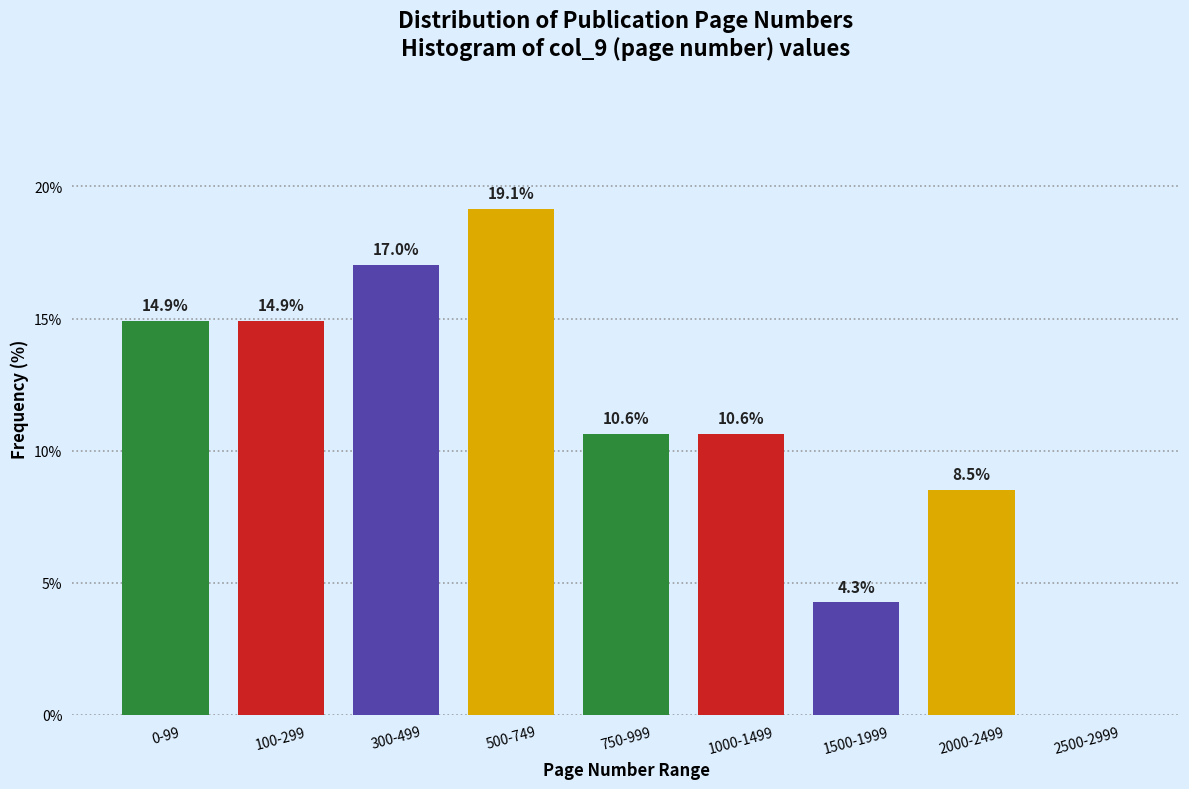

Reading left to right, extract all data points from this chart.

0-99=14.9	100-299=14.9	300-499=17.0	500-749=19.1	750-999=10.6	1000-1499=10.6	1500-1999=4.3	2000-2499=8.5	2500-2999=0.0